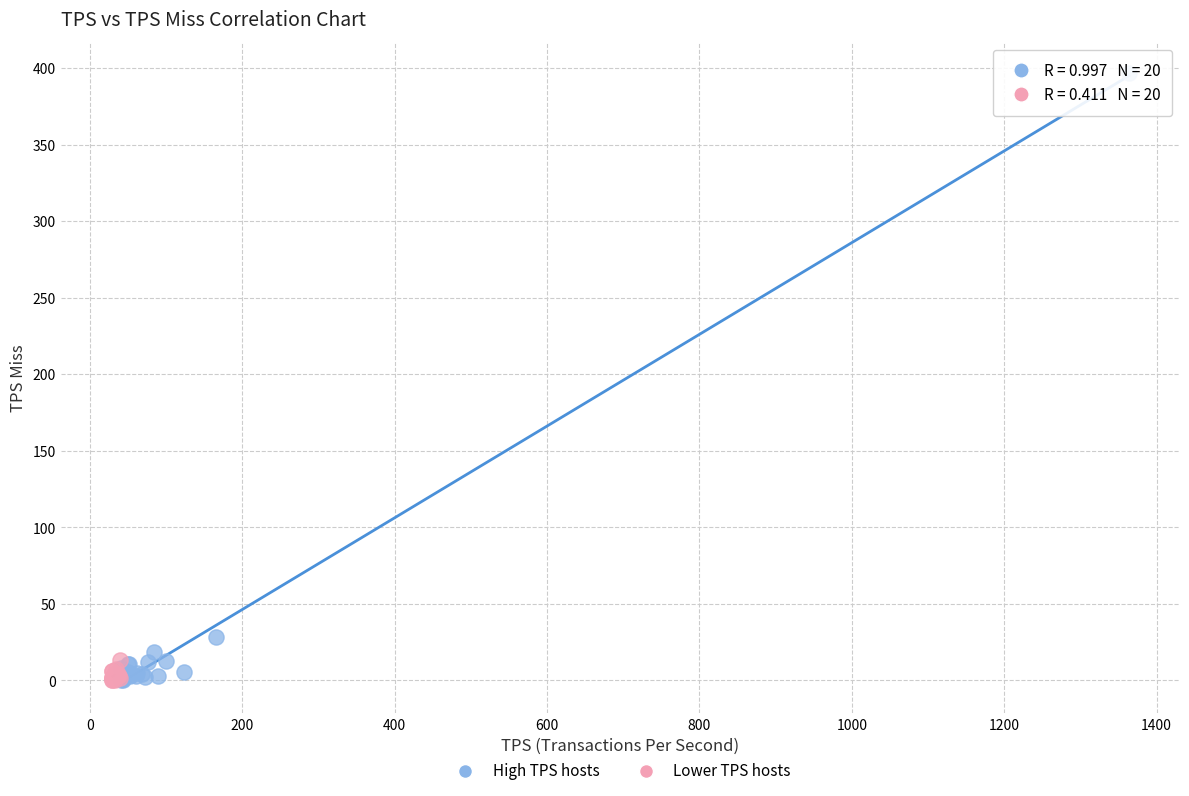

What are all the series names shown in the legend?

High TPS hosts, Lower TPS hosts